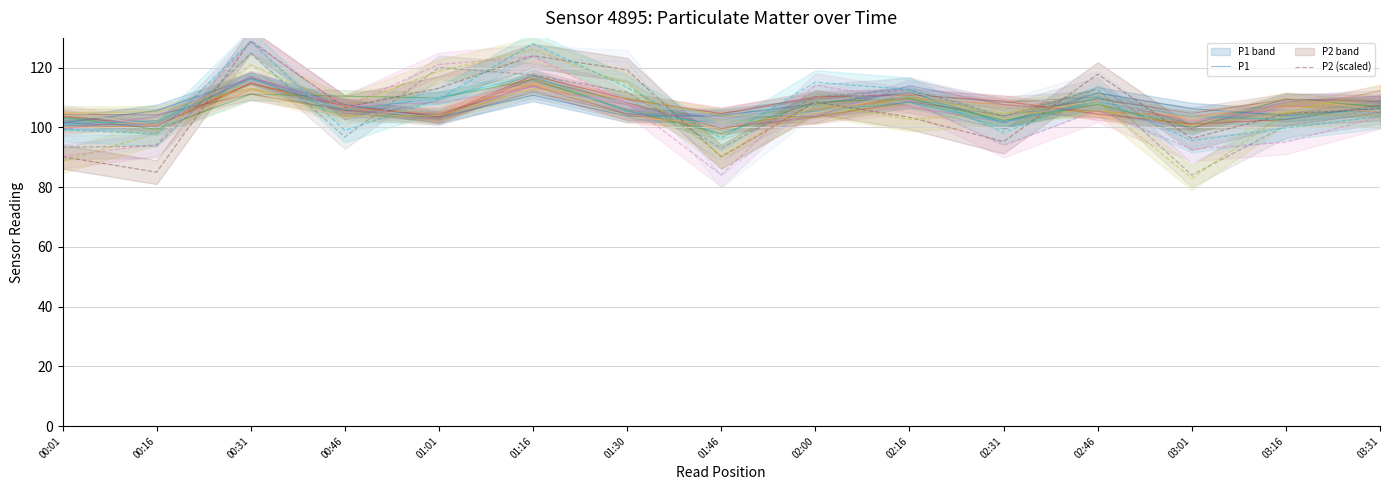

How many lines are shown in the chart?

2